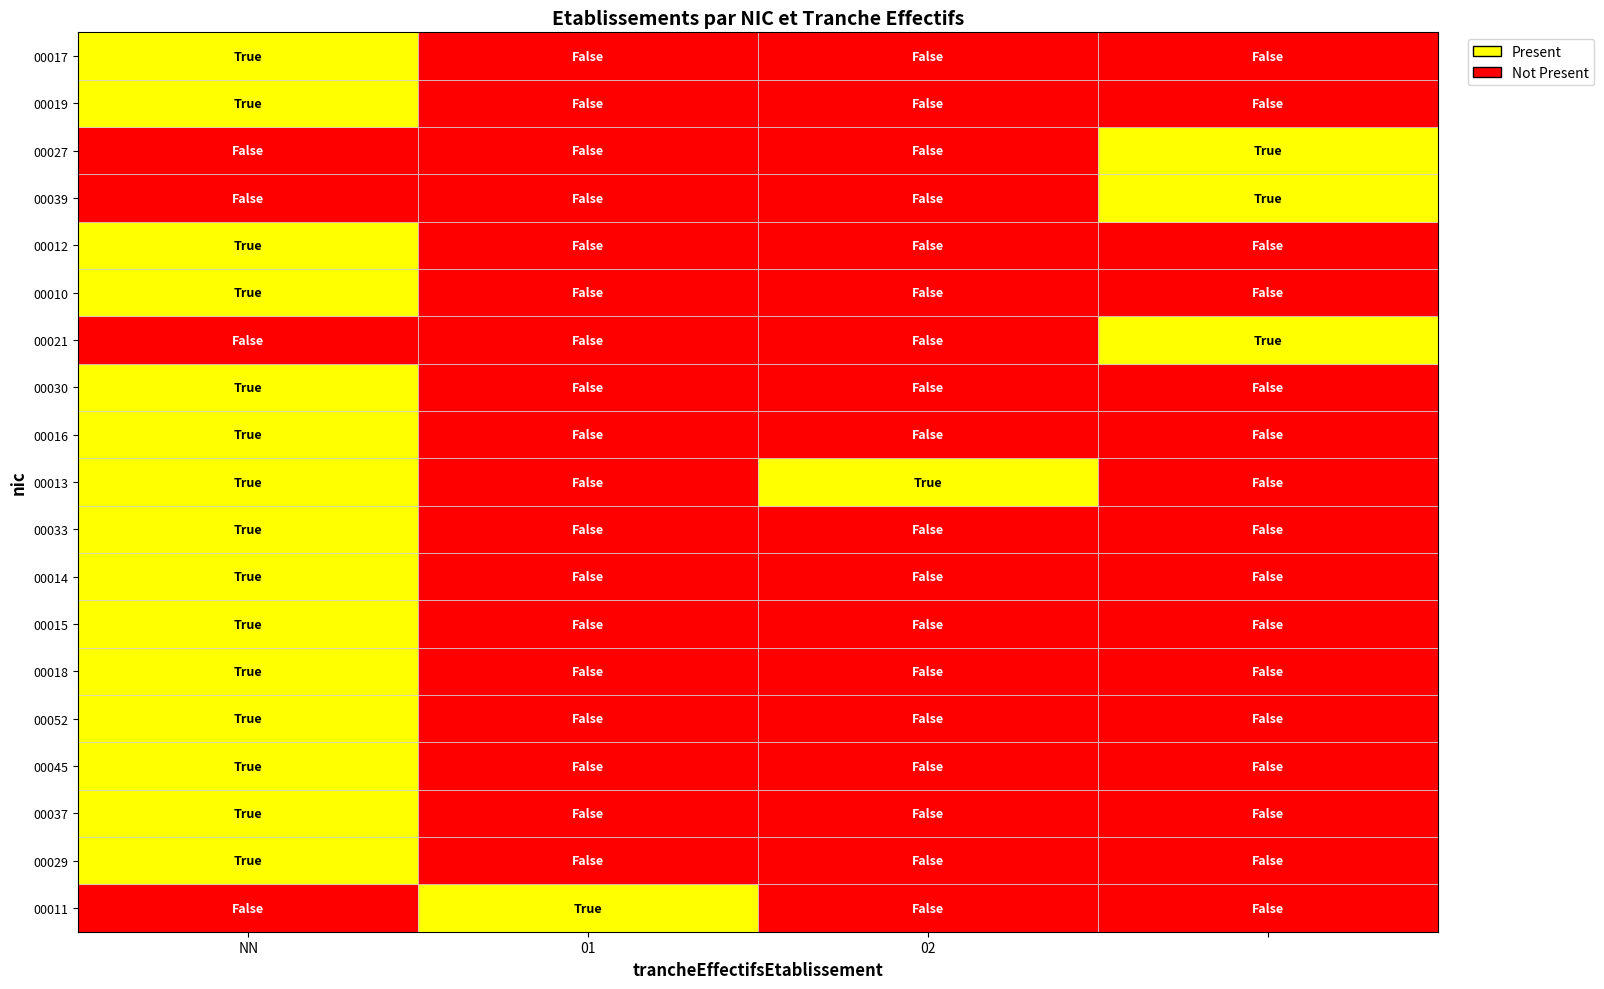

The 00029 series shows 0 at 02. True or false?

False